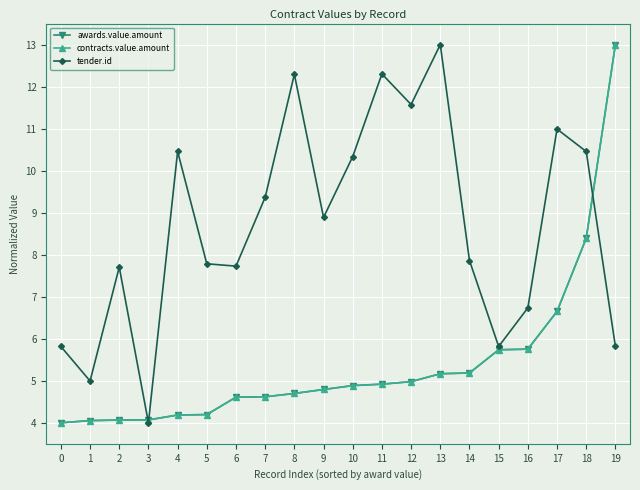

Is this an area chart (filled region under the line)?

No